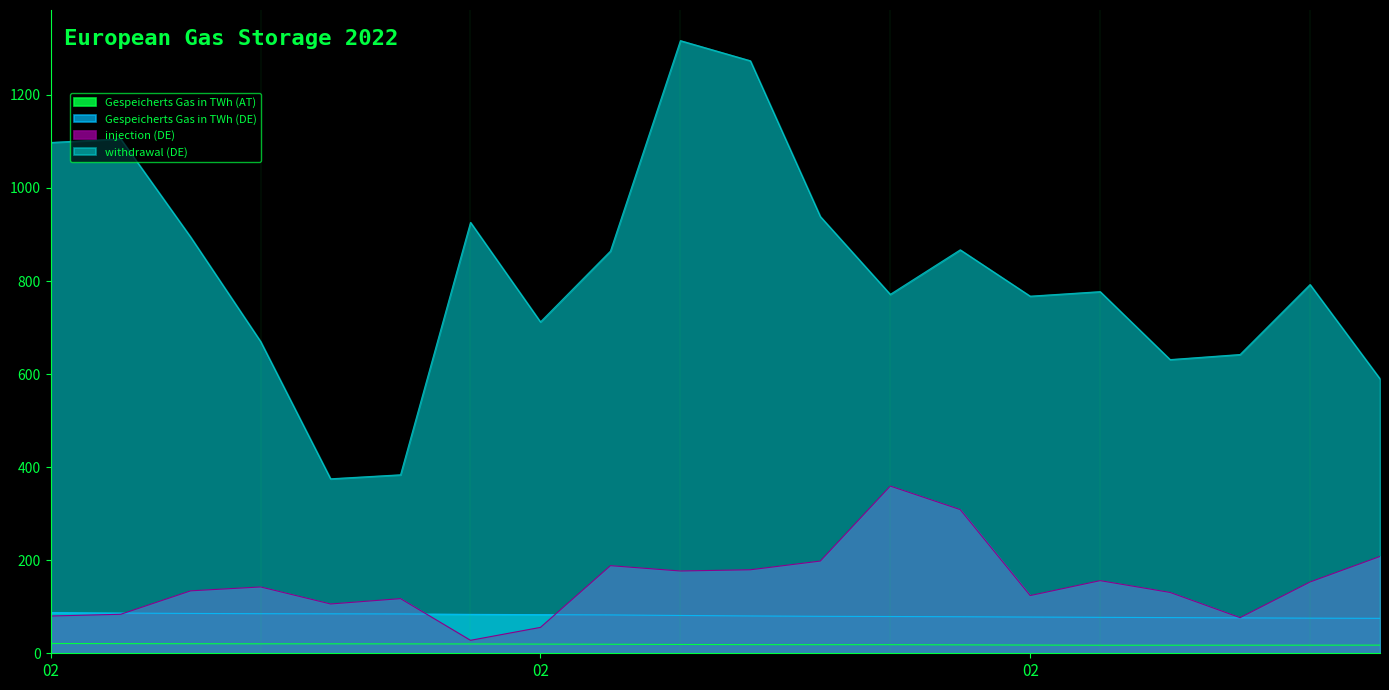

Between 2022-02-12 and 2022-02-15, which series saw the biggest shift?

withdrawal (DE)